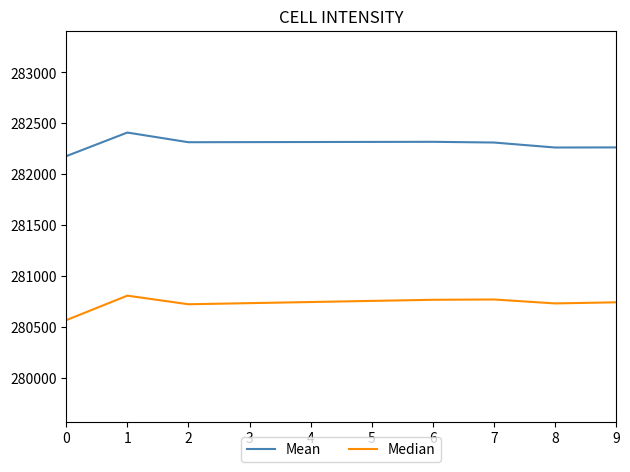

Rank the series at 6 from lowest to highest value.

Median, Mean